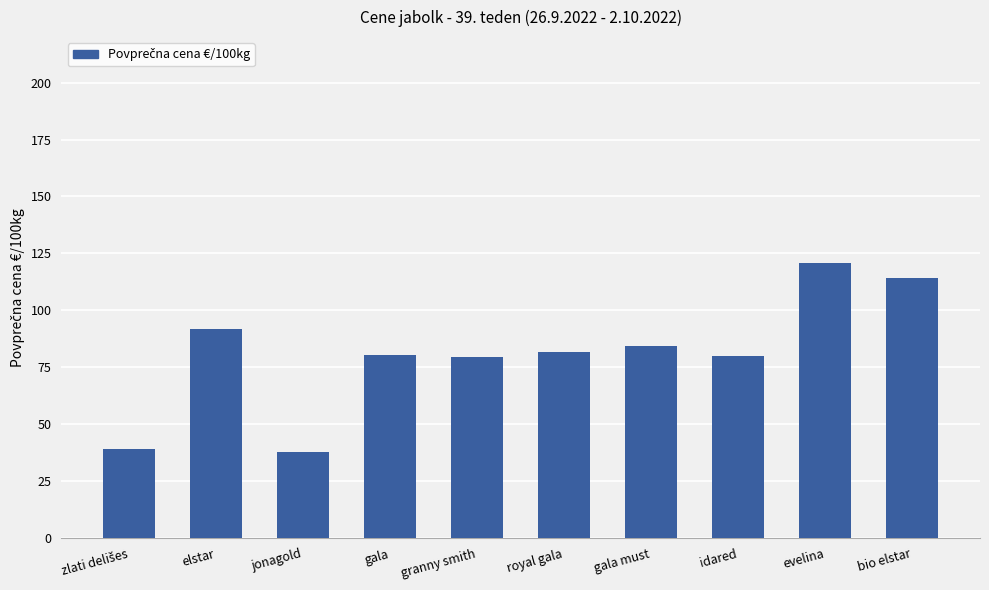

True or false: the data shows 120.6 at evelina.

True